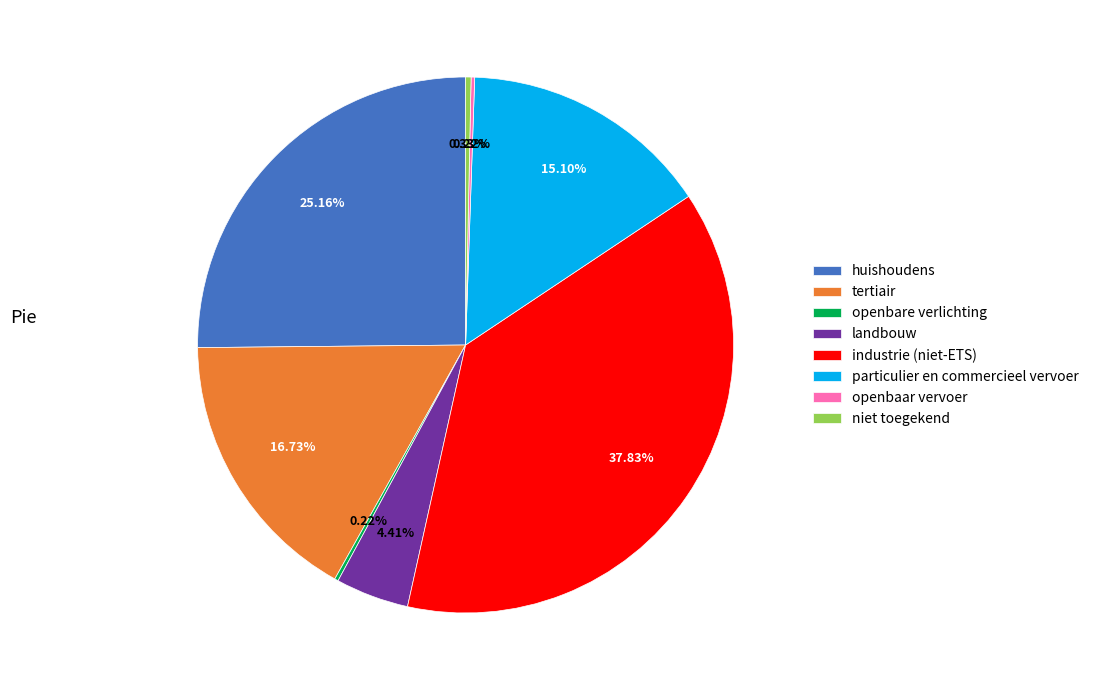

To the nearest percent, what portion does tertiair represent?

17%